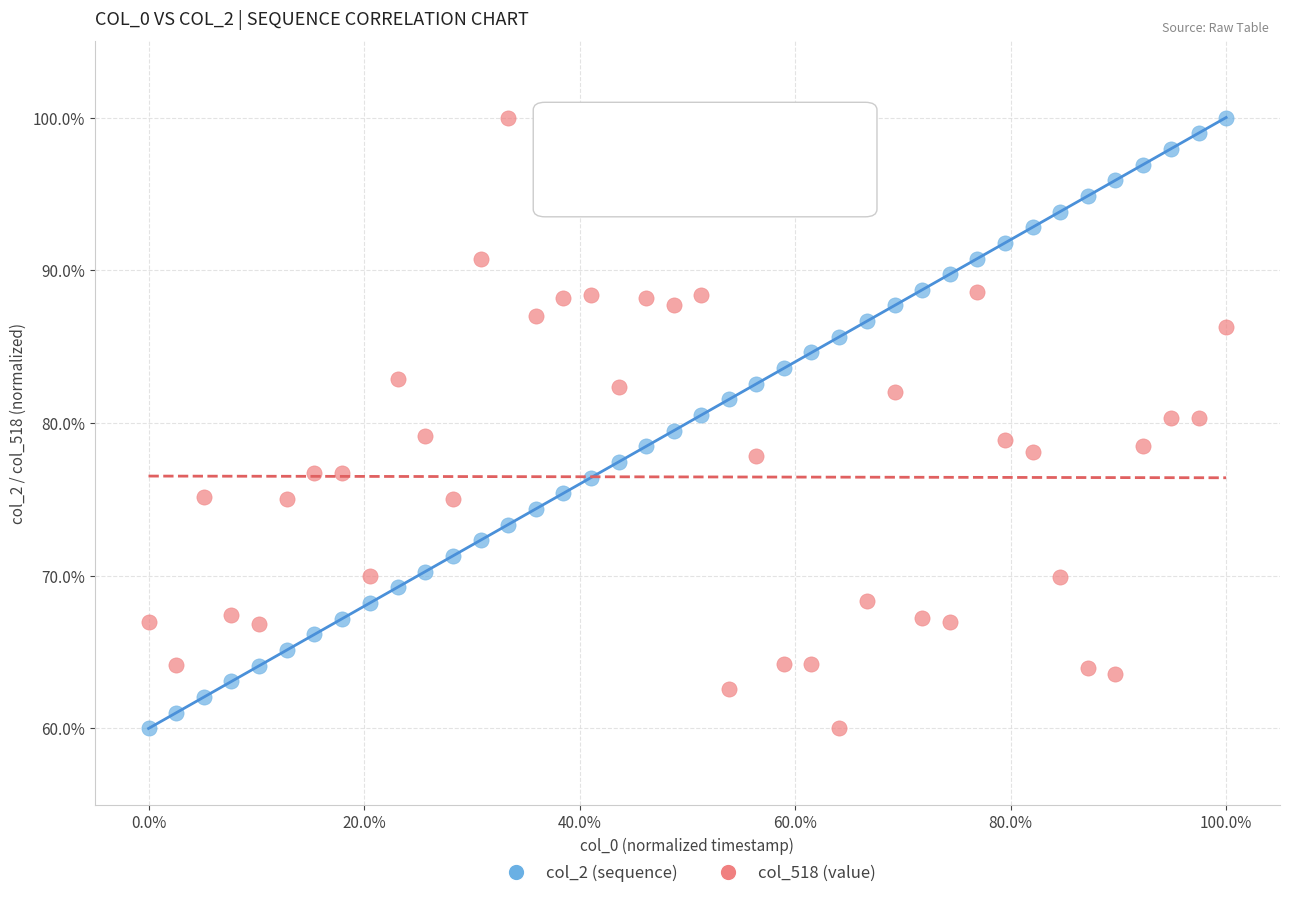

What is the X range (max minus min) for the scatter plot?

100.0